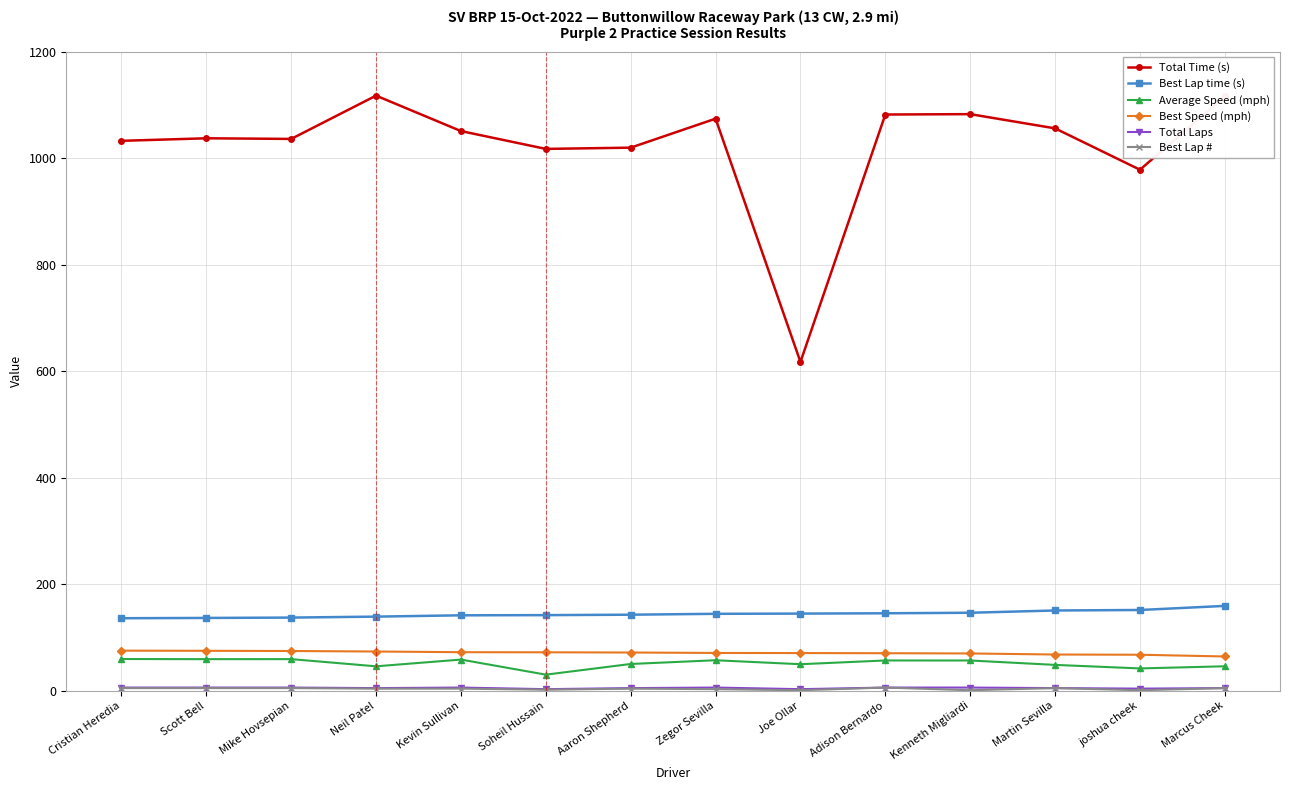

Which series has the largest range (max minus min)?

Total Time (s)